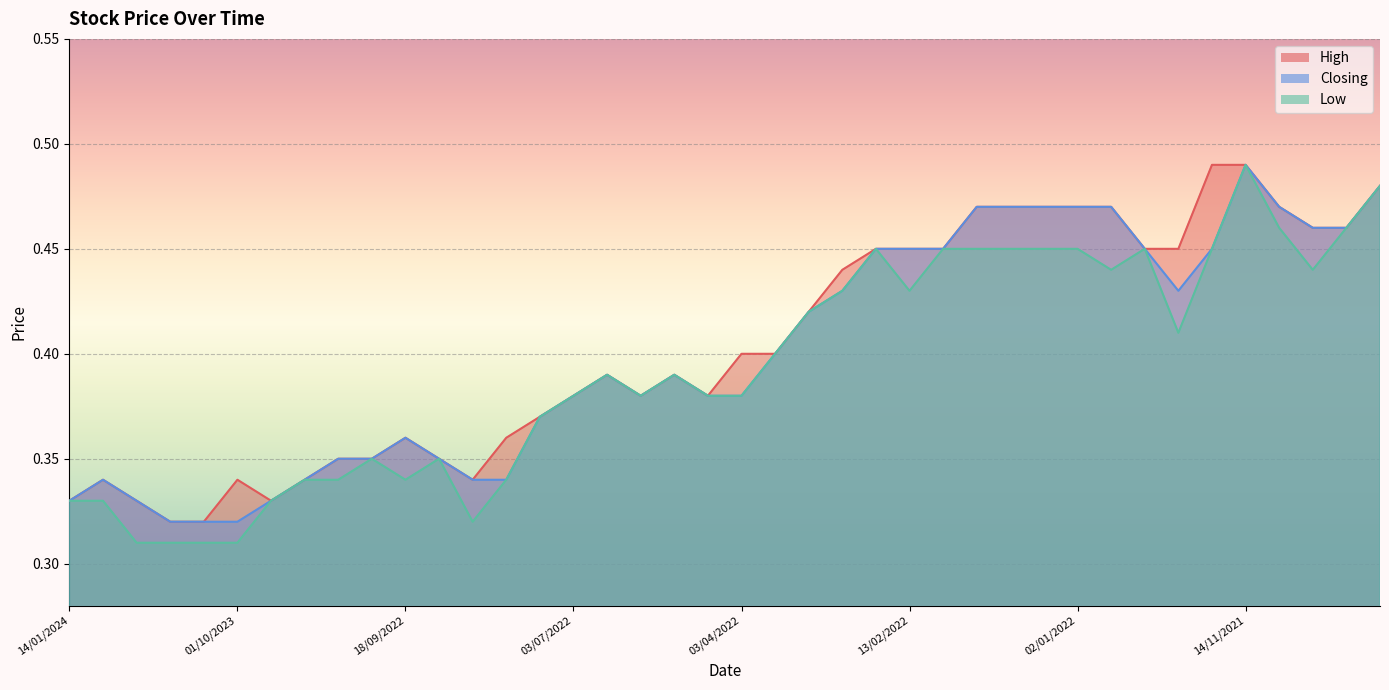

Between 17/04/2022 and 31/10/2021, which series saw the biggest shift?

High